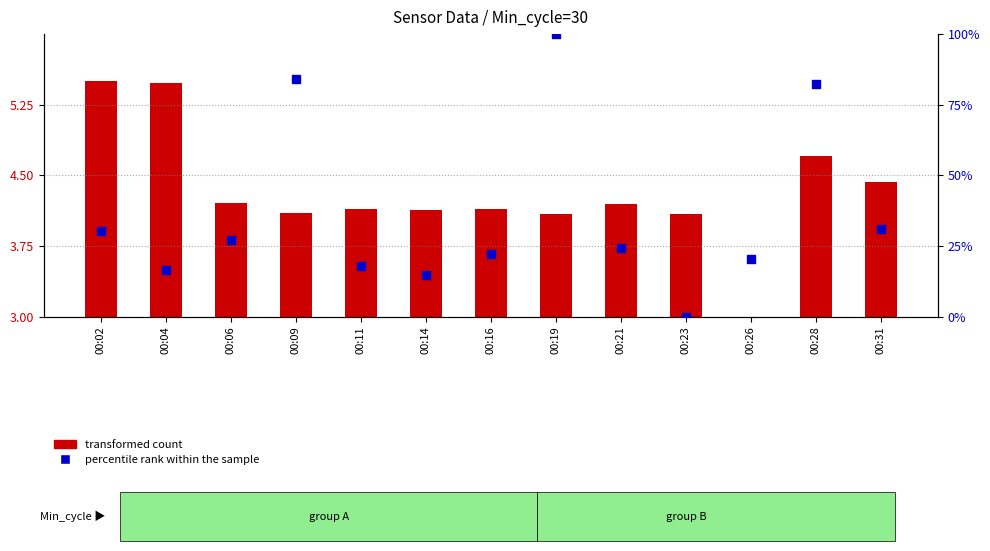

What is the change in value from 00:04 to 00:19?

+83.5